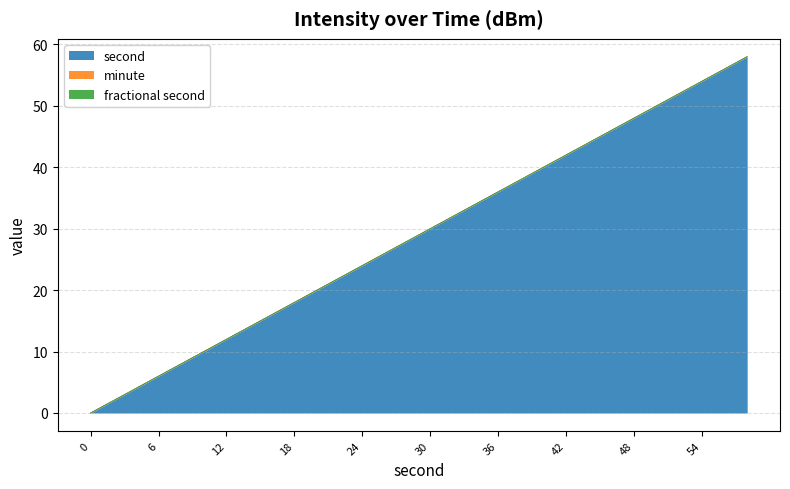

True or false: second has more than 1 interior local peaks.

False